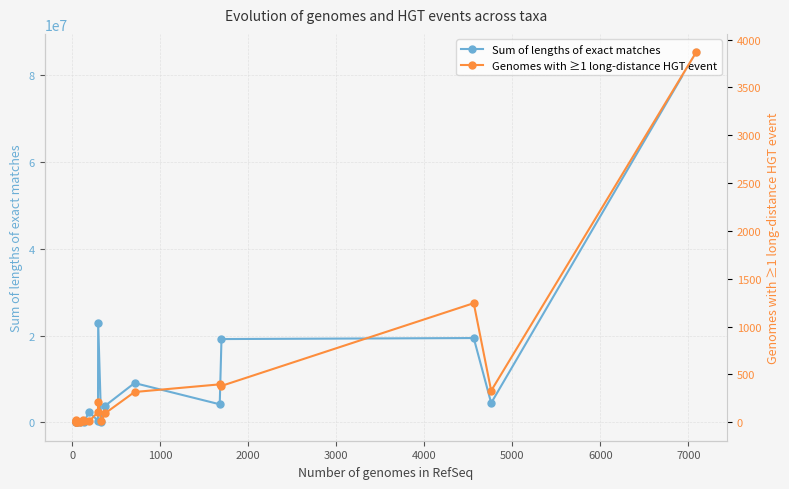

What is the difference between the highest and lowest values at 0?

225318